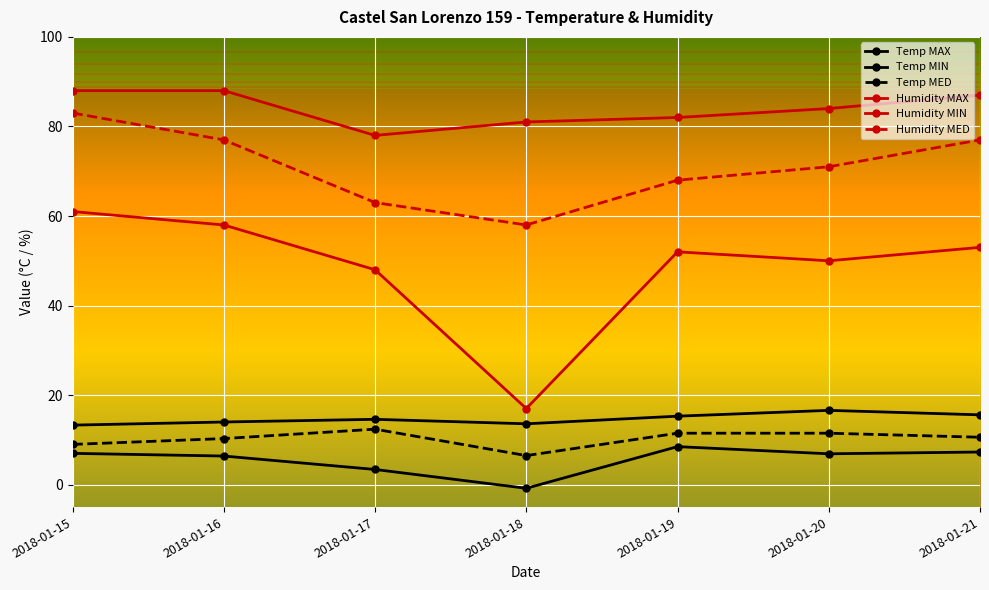

Reading left to right, what are all the values shown in this chart?

Temp MAX: 13.3	14.0	14.6	13.6	15.3	16.6	15.6
Temp MIN: 7.0	6.4	3.4	-0.8	8.5	6.9	7.3
Temp MED: 9.0	10.3	12.4	6.5	11.5	11.5	10.6
Humidity MAX: 88.0	88.0	78.0	81.0	82.0	84.0	87.0
Humidity MIN: 61.0	58.0	48.0	17.0	52.0	50.0	53.0
Humidity MED: 83.0	77.0	63.0	58.0	68.0	71.0	77.0